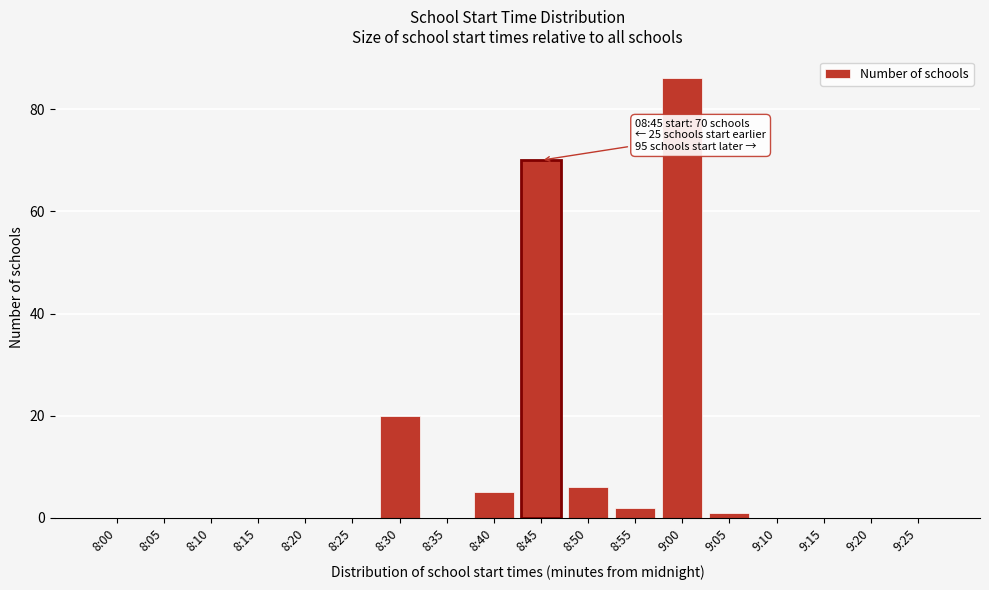

Reading left to right, transcribe all the data shown in this chart.

8:00=0	8:05=0	8:10=0	8:15=0	8:20=0	8:25=0	8:30=20	8:35=0	8:40=5	8:45=70	8:50=6	8:55=2	9:00=86	9:05=1	9:10=0	9:15=0	9:20=0	9:25=0